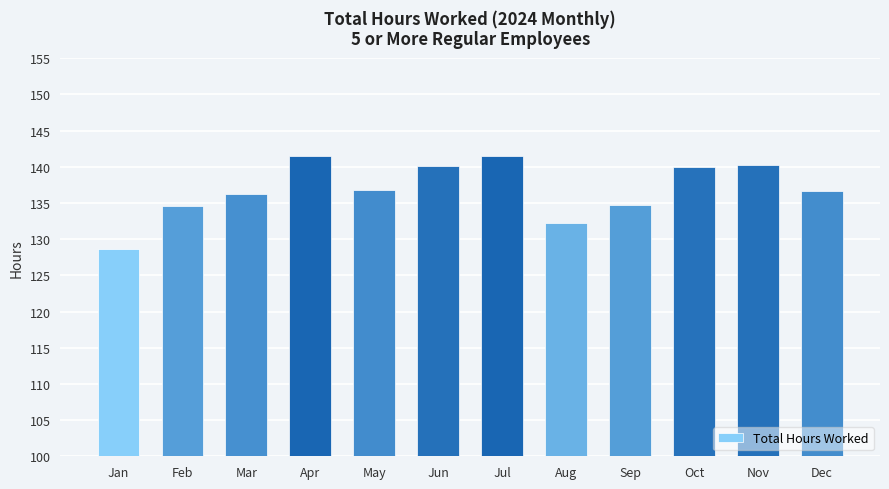

The value at Mar is 136.3. True or false?

True